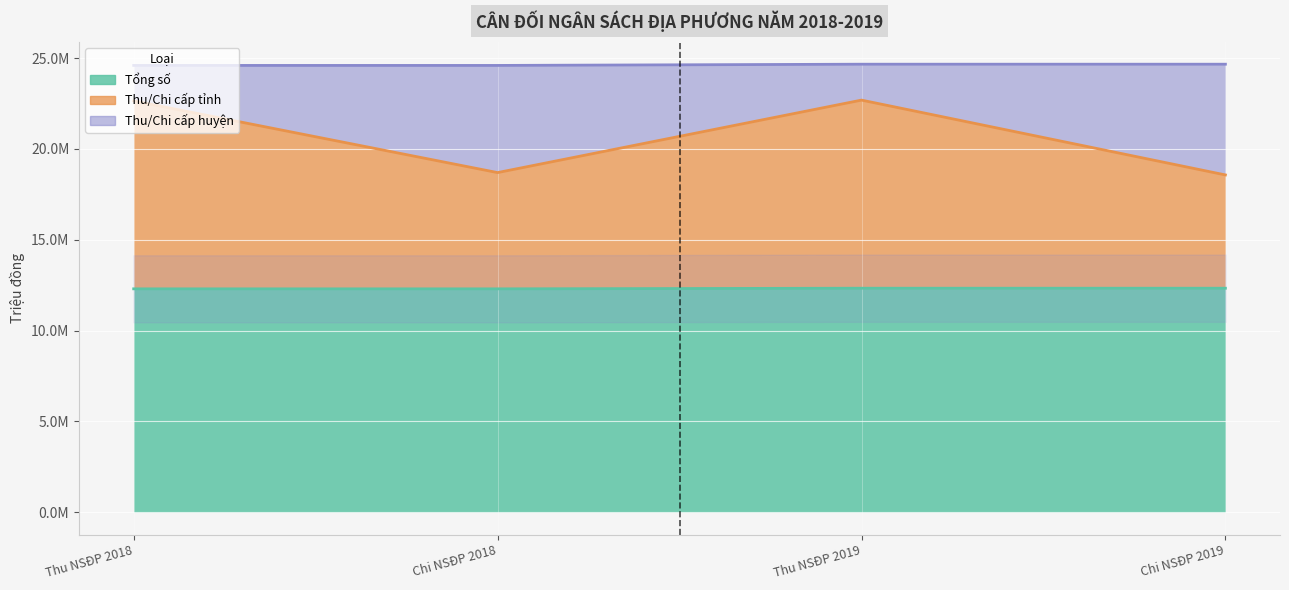

Which series has the widest spread of values?

Thu/Chi cấp tỉnh